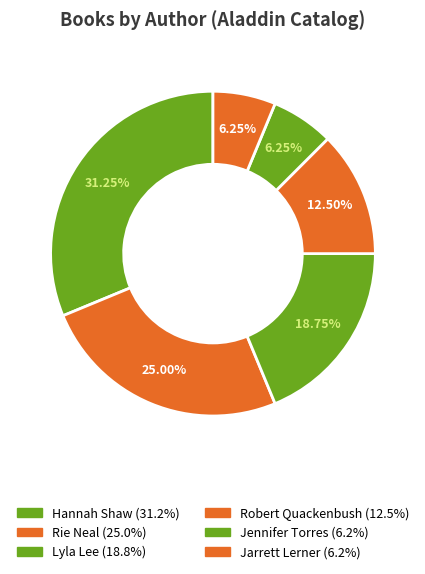

How many slices are in this pie chart?

6